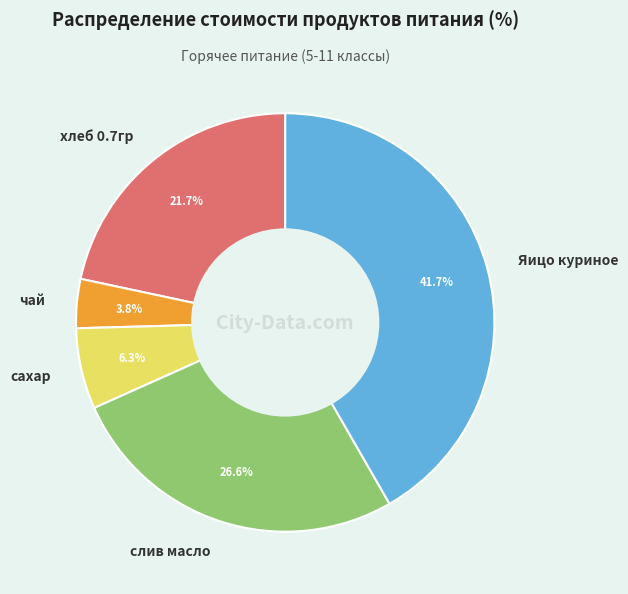

Count the number of slices in the pie.

5